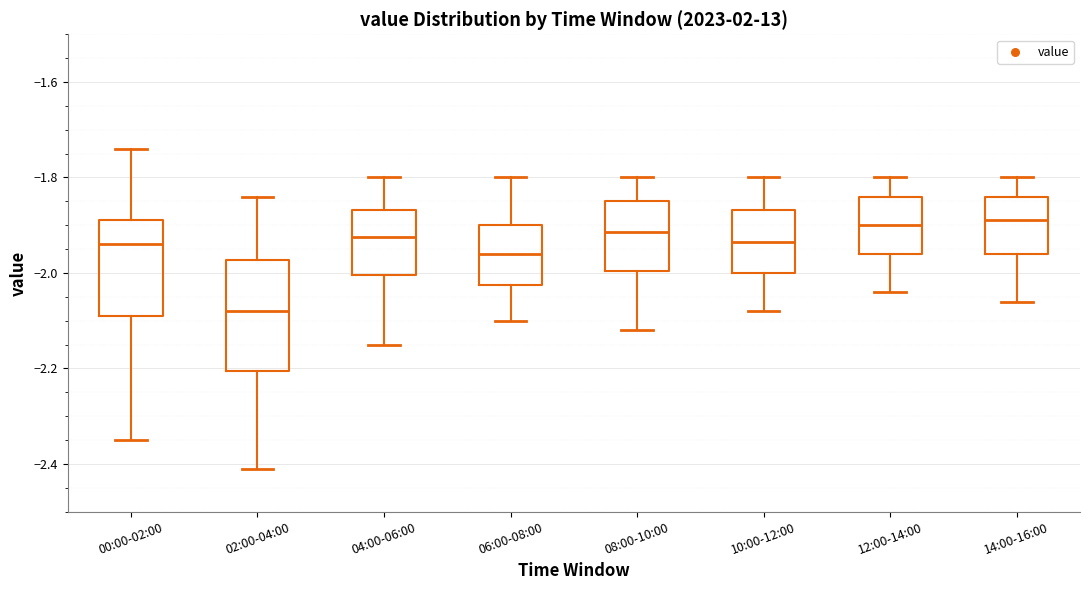

Where is the upper edge of the box for 08:00-10:00 on the y-axis? The values are not printed on the chart, so give them approximately, as read against the axis.

-1.84